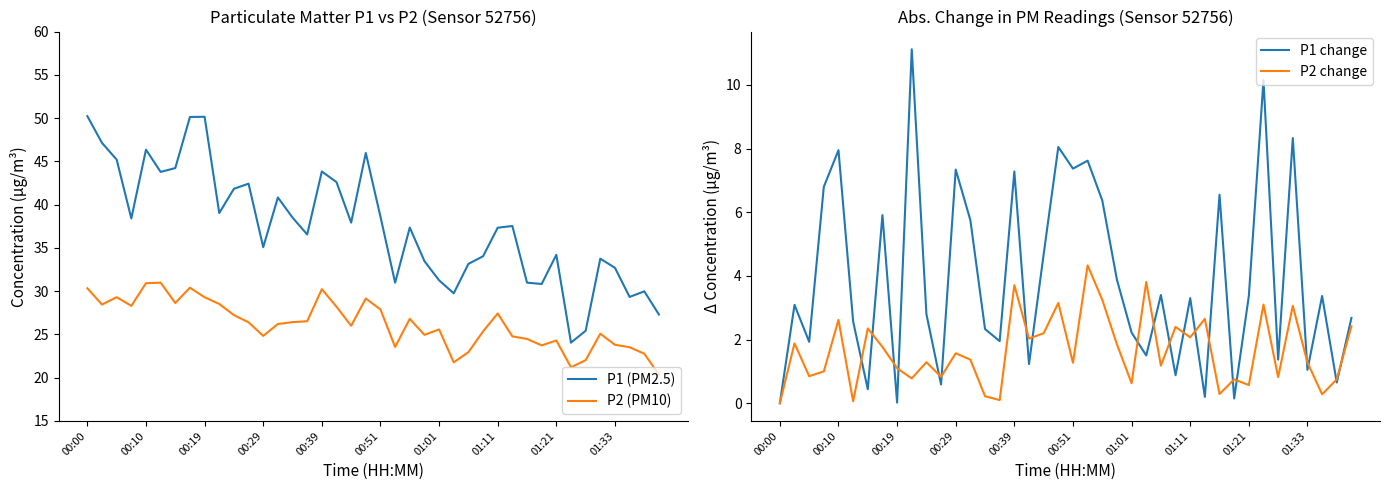

Is it true that P2 change equals 1.5 at 00:19?

False